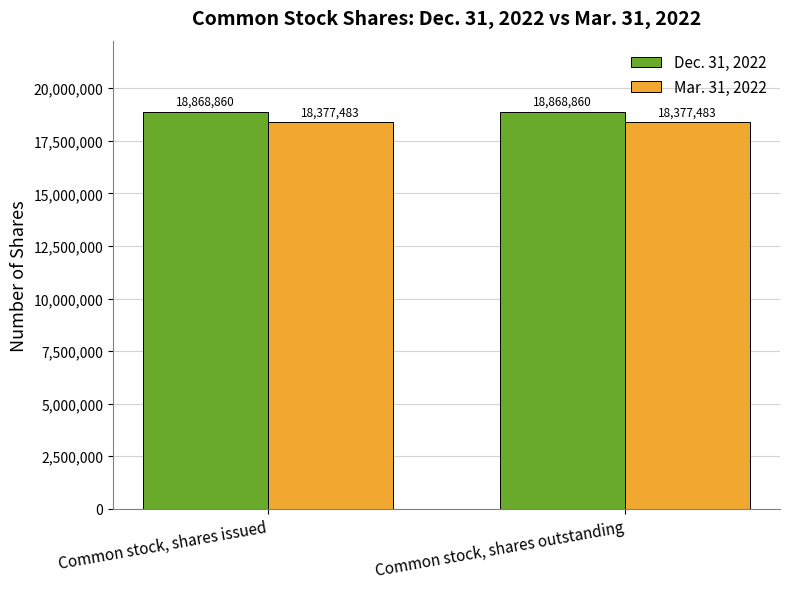

What is the label of the 2nd bar from the left?

Common stock, shares outstanding